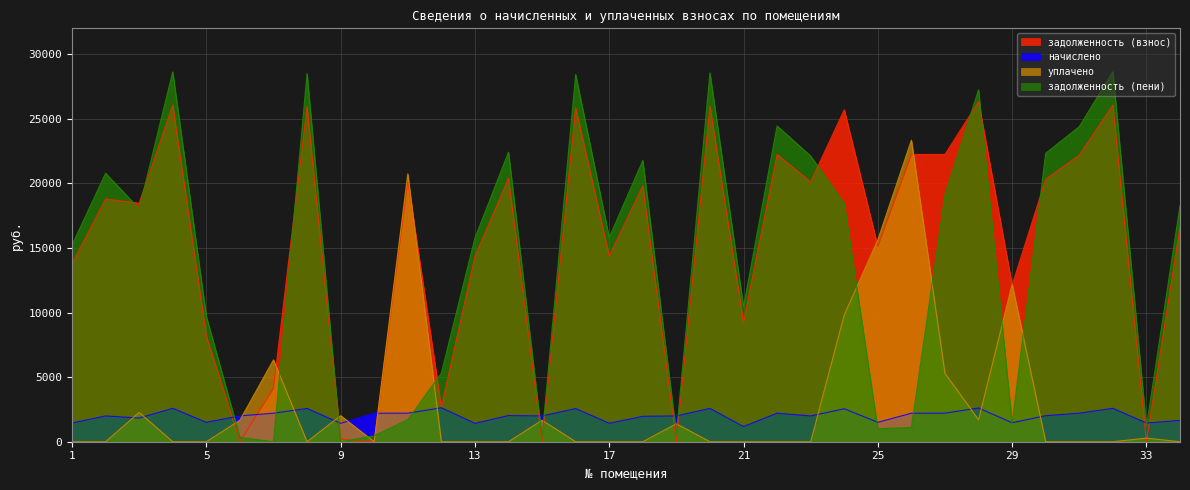

Rank the series by their maximum value, from lowest to highest.

начислено, уплачено, задолженность (взнос), задолженность (пени)